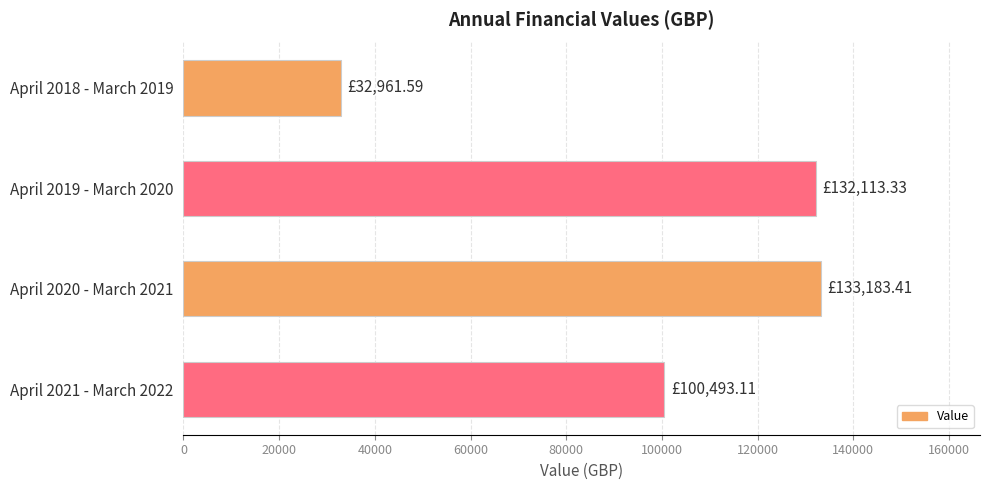

What is the average value?

99687.9